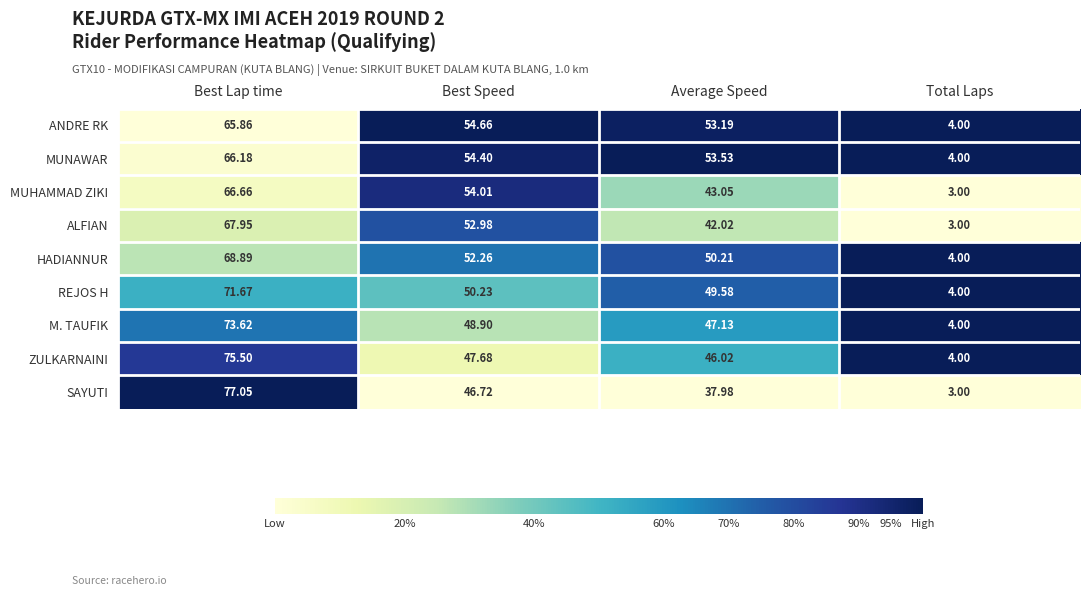

At which label does ALFIAN reach its peak?

Best Lap time